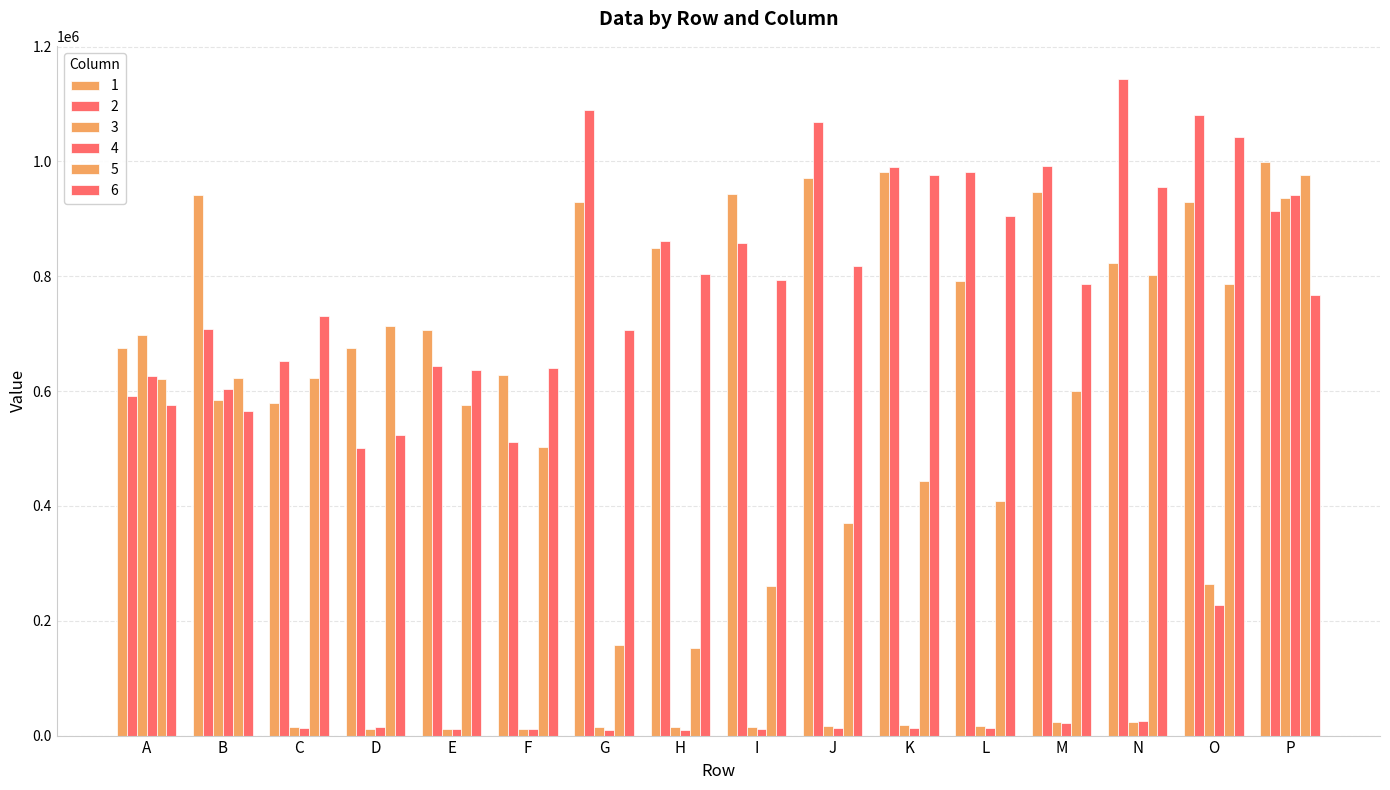

Count the number of categories in the chart.

16